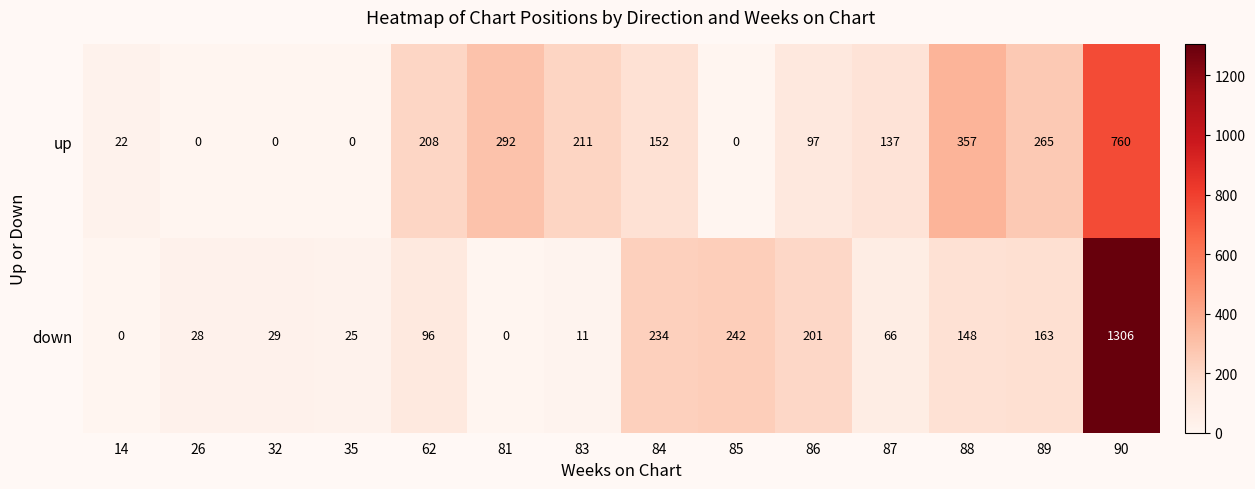

Count the number of data series in this chart.

2